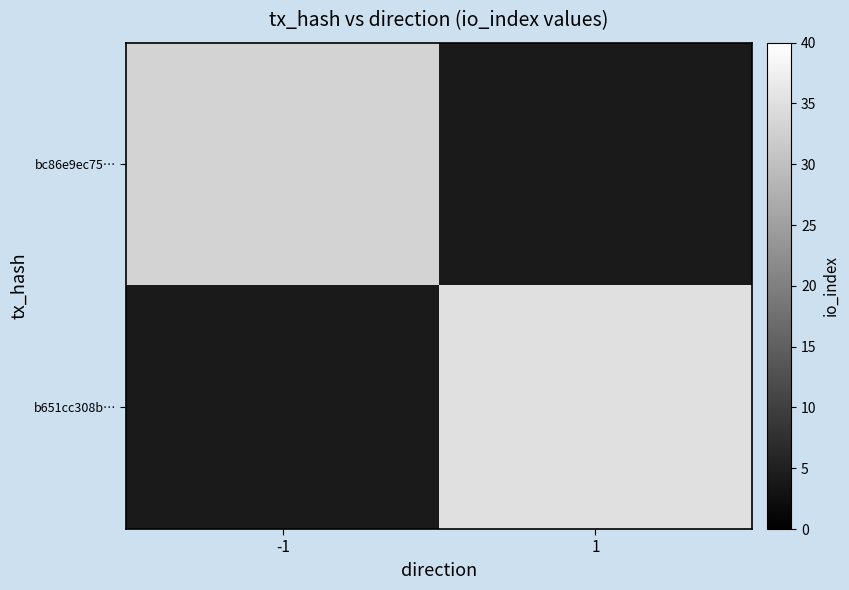

Between 1 and -1, which is larger?

-1